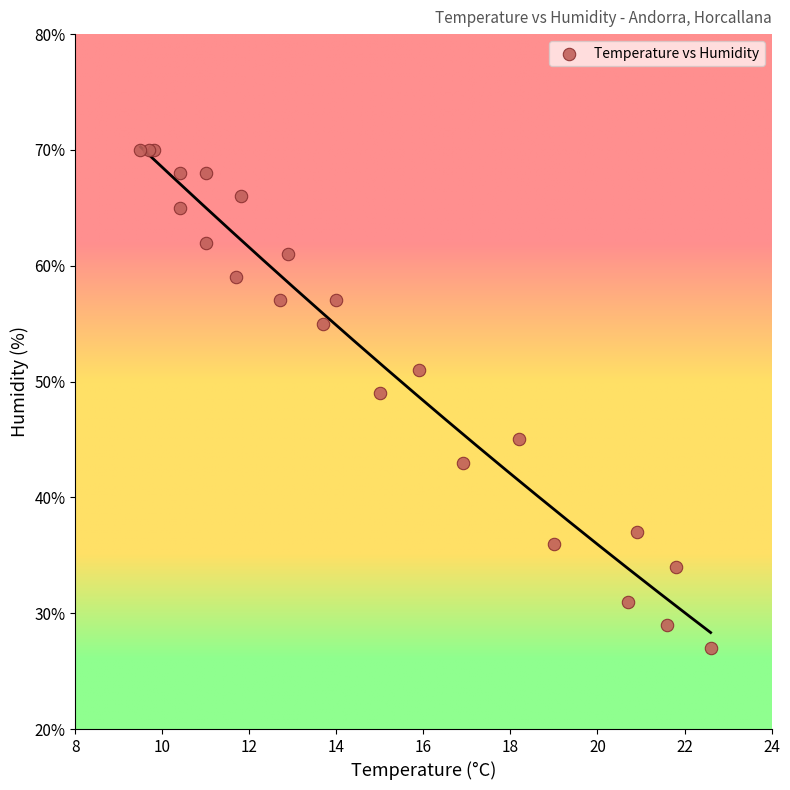

What Y value in the scatter plot is closest to 48?

49